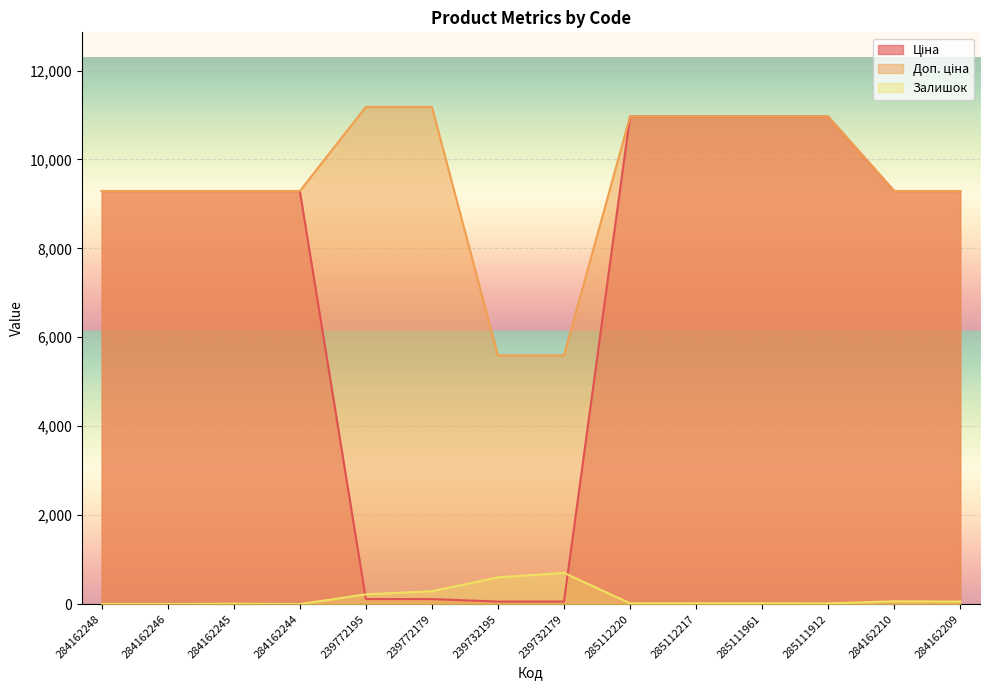

Reading left to right, what are all the values shown in this chart?

Ціна: 284162248=9290.5	284162246=9290.5	284162245=9290.5	284162244=9290.5	239772195=111.8	239772179=111.8	239732195=55.9	239732179=55.9	285112220=10964.4	285112217=10964.4	285111961=10964.4	285111912=10964.4	284162210=9290.5	284162209=9290.5
Доп. ціна: 284162248=9290.5	284162246=9290.5	284162245=9290.5	284162244=9290.5	239772195=11182.0	239772179=11182.0	239732195=5591.0	239732179=5591.0	285112220=10964.4	285112217=10964.4	285111961=10964.4	285111912=10964.4	284162210=9290.5	284162209=9290.5
Залишок: 284162248=0.0	284162246=0.0	284162245=8.0	284162244=0.0	239772195=218.0	239772179=290.0	239732195=600.0	239732179=702.0	285112220=17.0	285112217=17.0	285111961=17.0	285111912=15.0	284162210=62.0	284162209=56.0